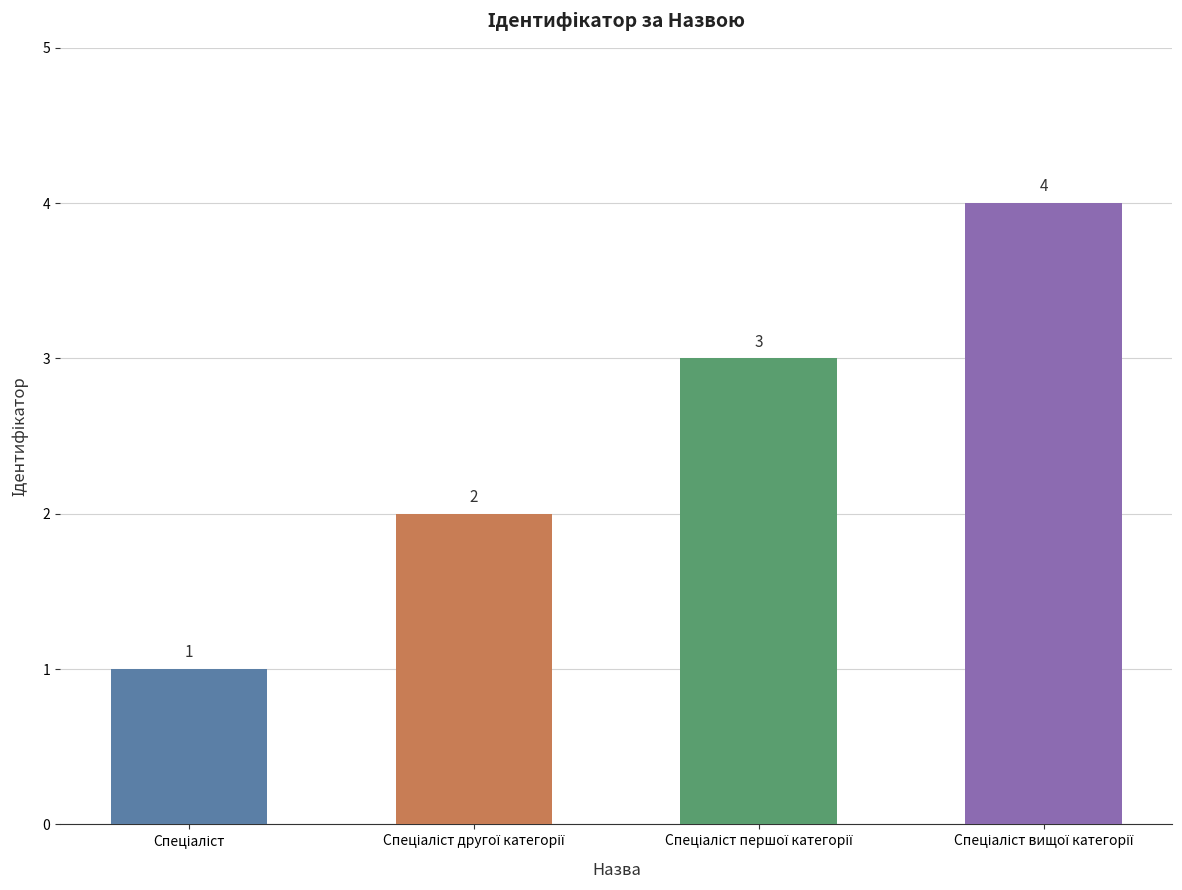

What is the difference between the maximum and minimum values?

3